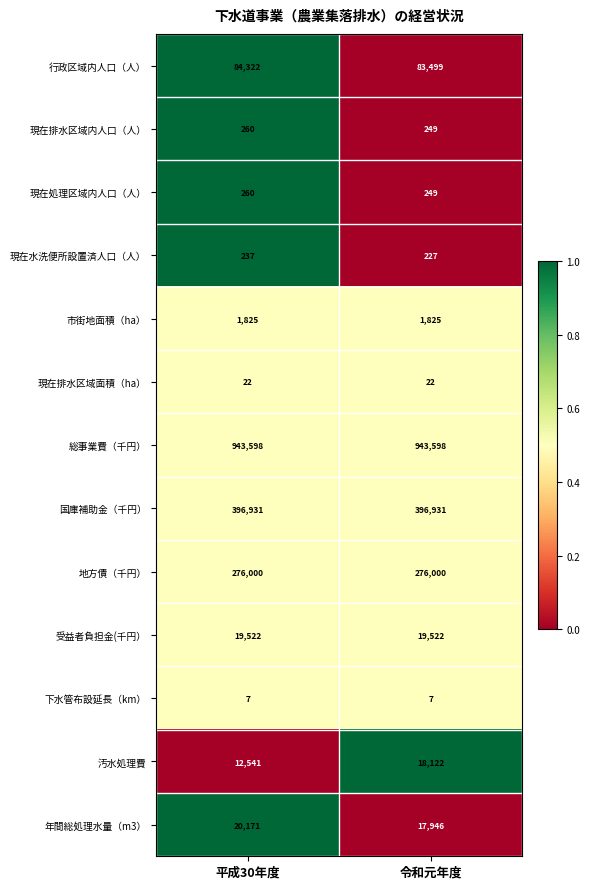

Which series has the largest total across all categories?

総事業費（千円）